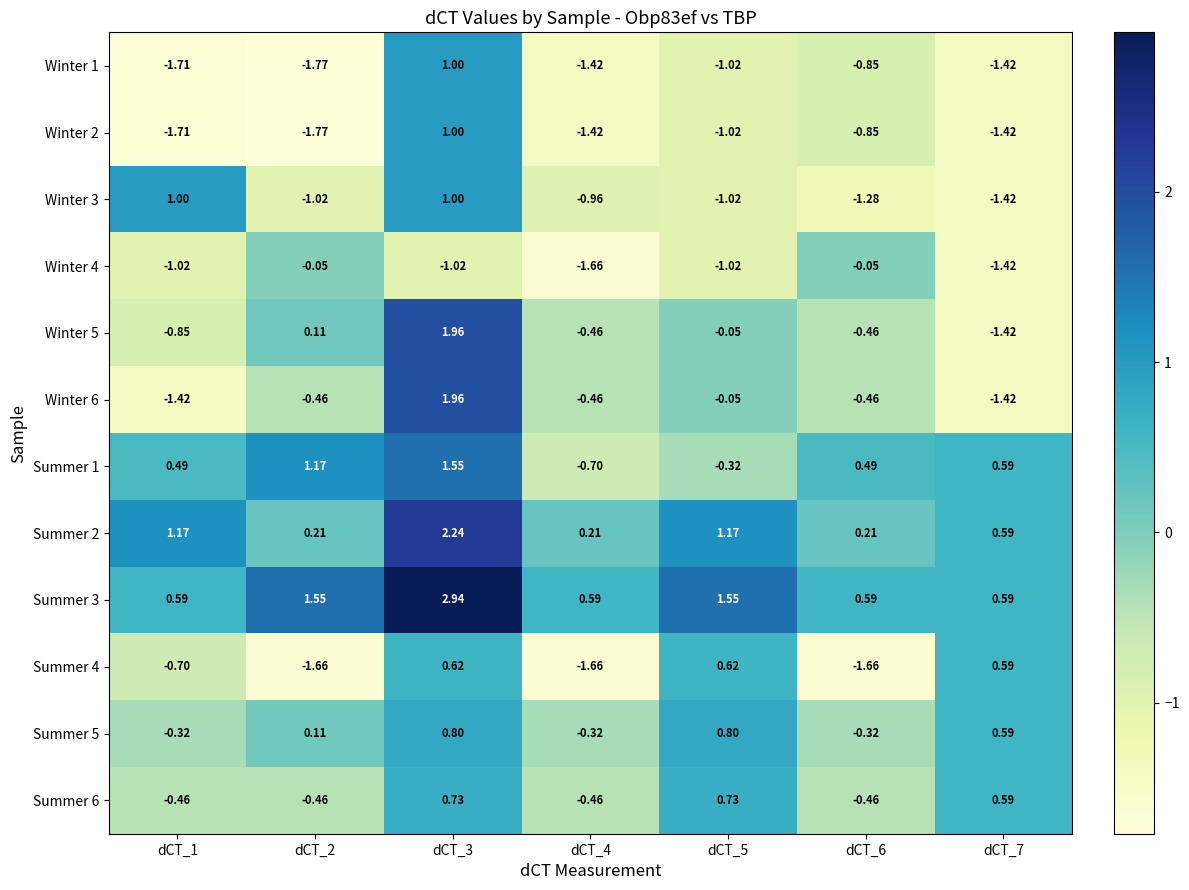

Between dCT_4 and dCT_5, which series saw the biggest shift?

Summer 4